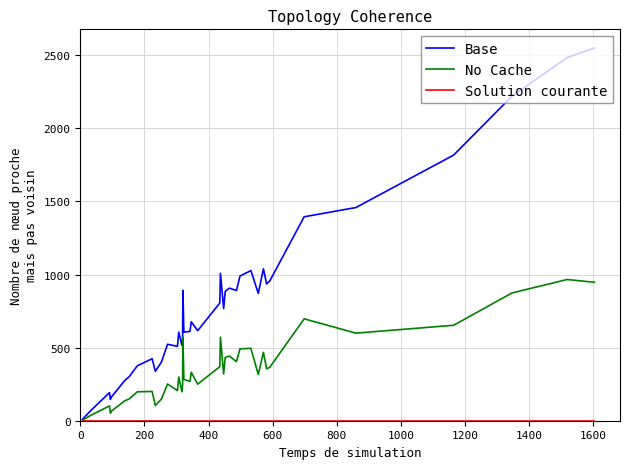

Which series has the largest total across all categories?

Base